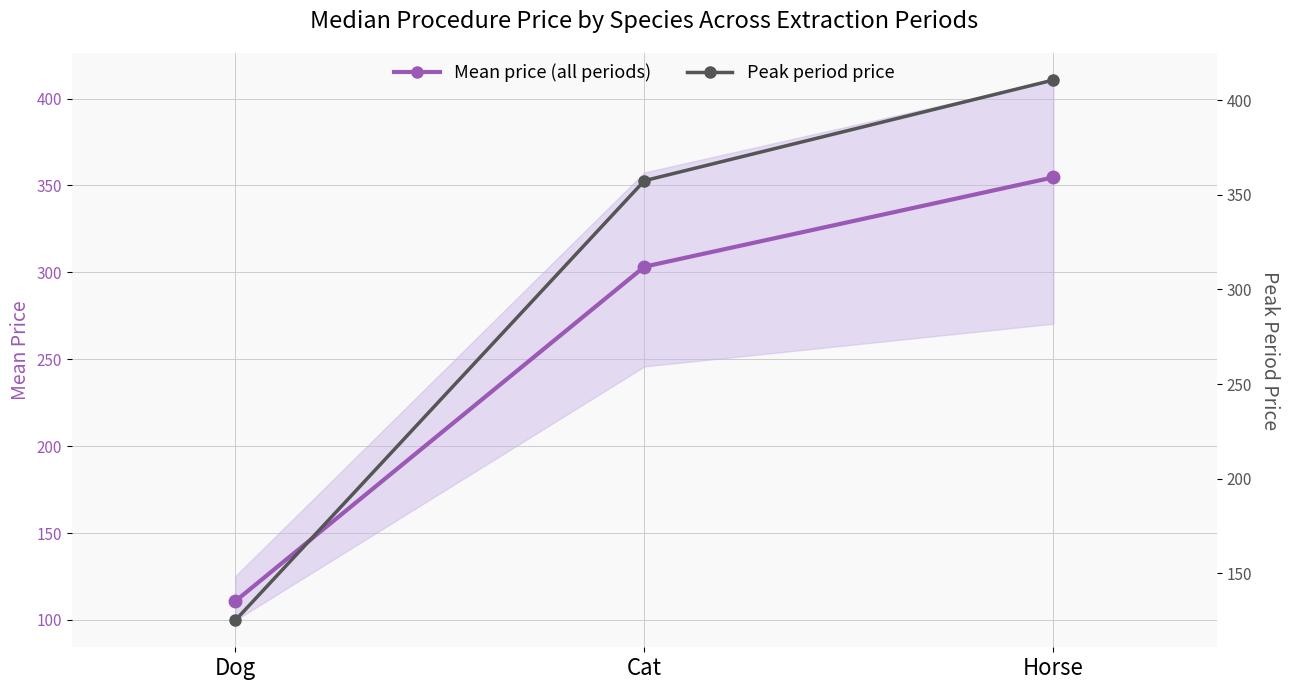

What is the difference between the maximum and minimum values in the Mean price (all periods) series?

243.9